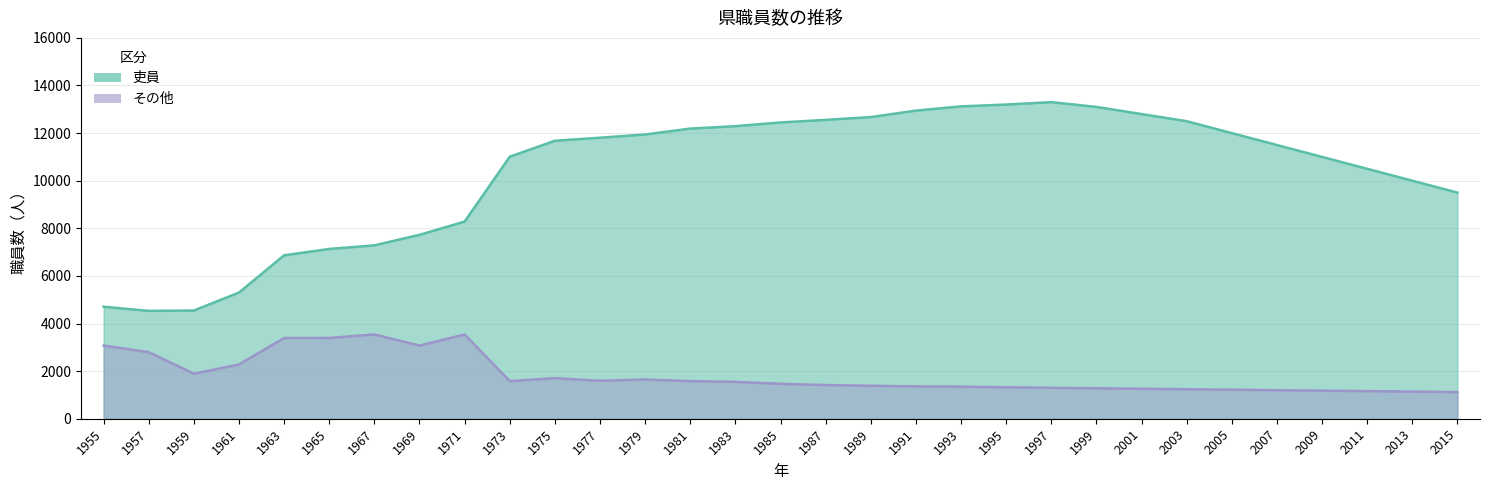

What is the total value across all series at 2005?

13220